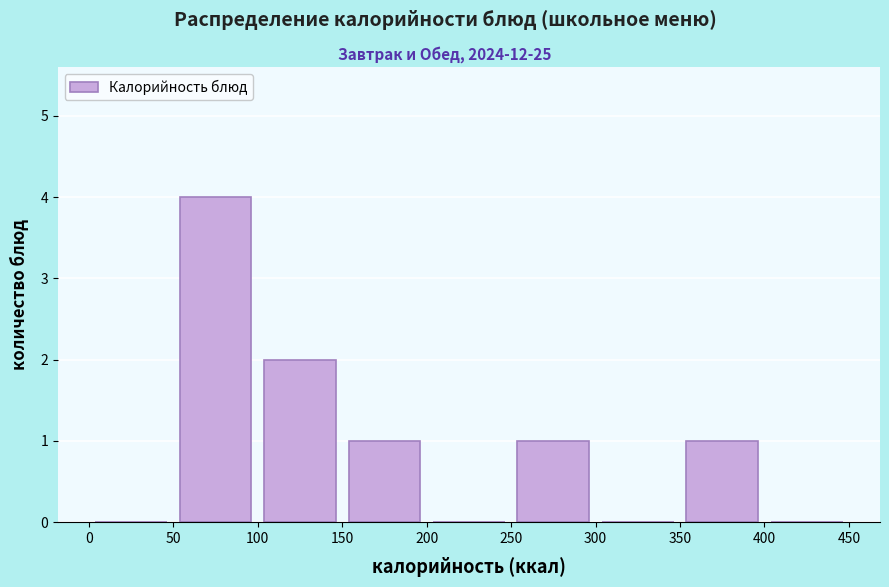

Over which range of the x-axis is the bar tallest?

50 to 100